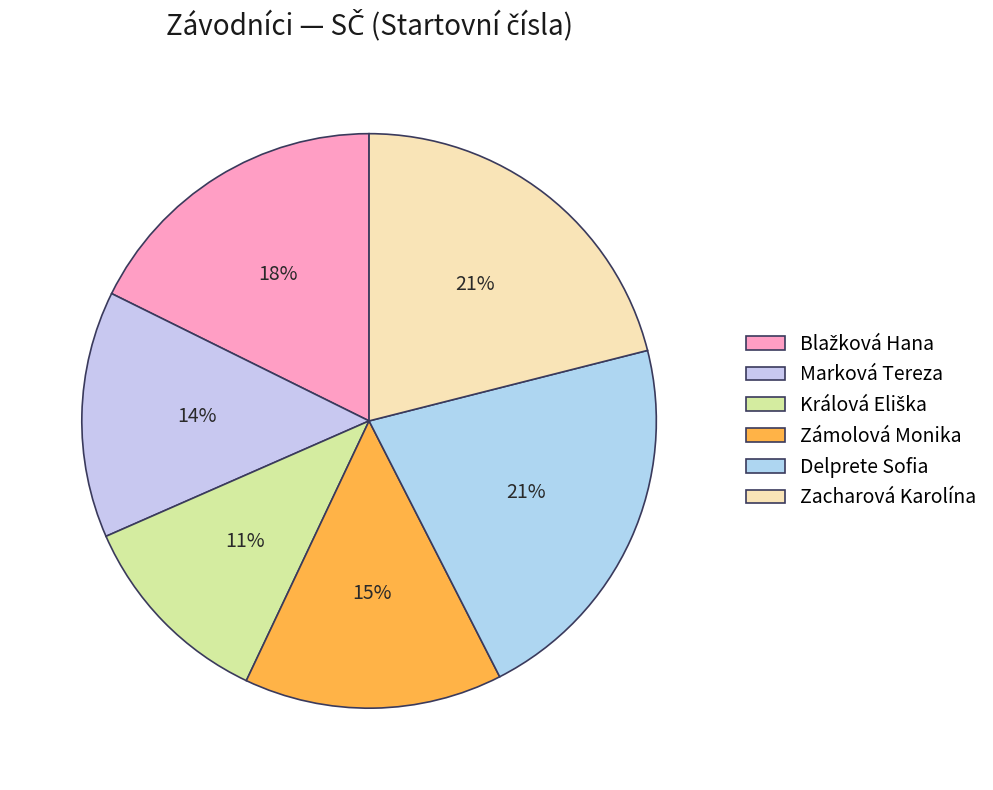

Which category has the smallest portion of the pie?

Králová Eliška